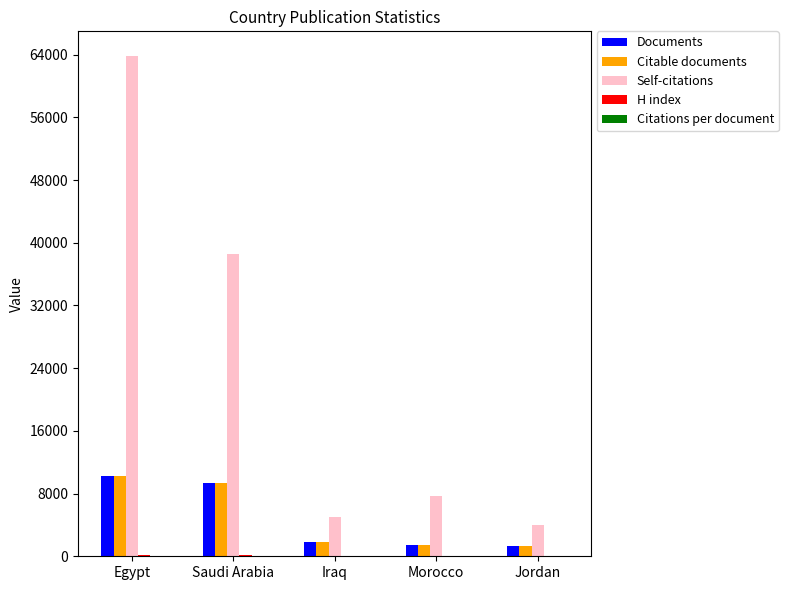

The value of Documents at Iraq is 1827.0. True or false?

True